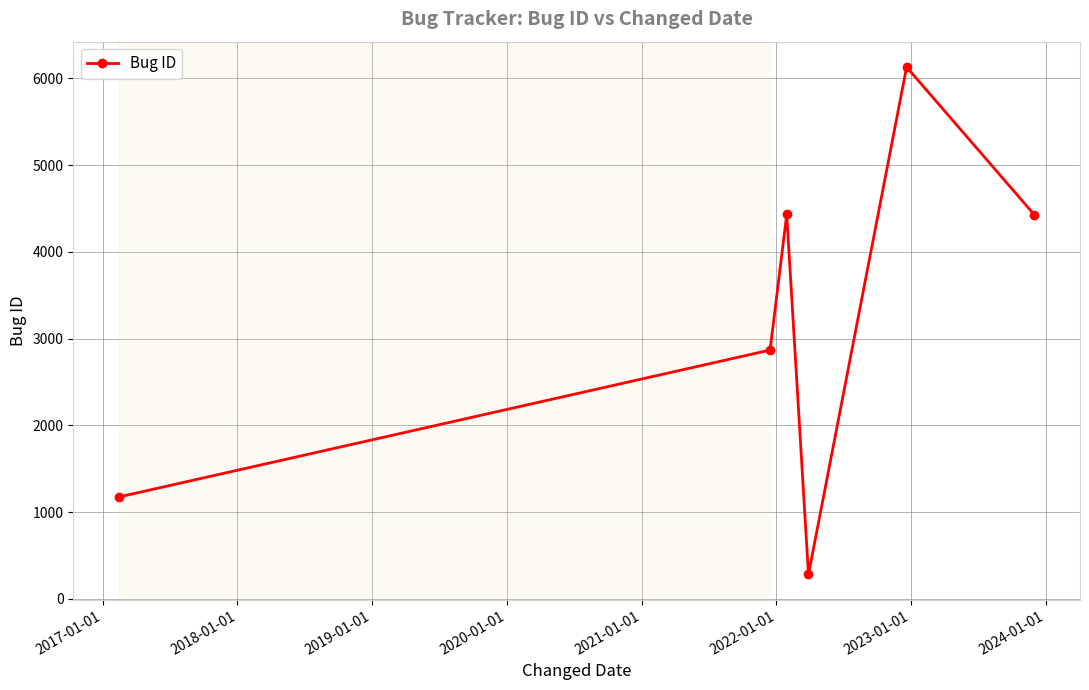

What is the value of the 6th point from the left?

4429